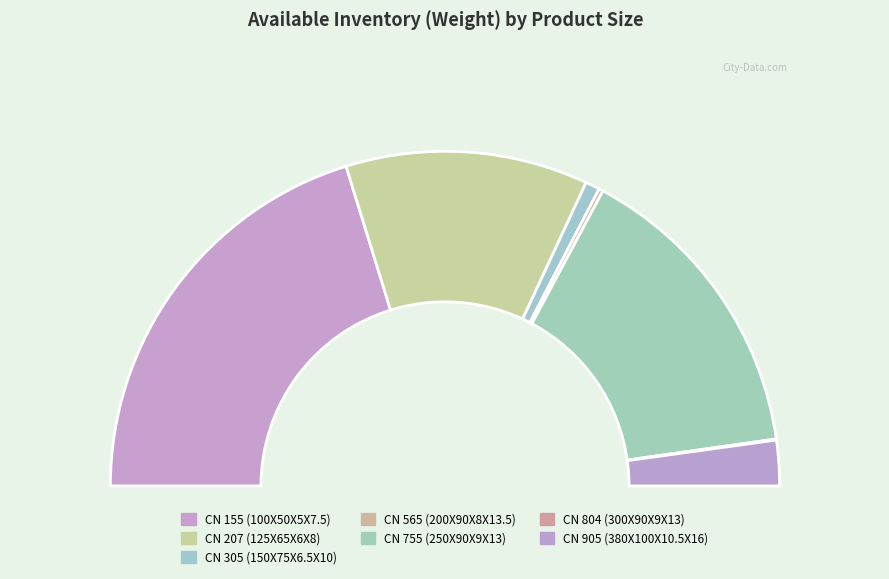

How many segments does this pie chart have?

7